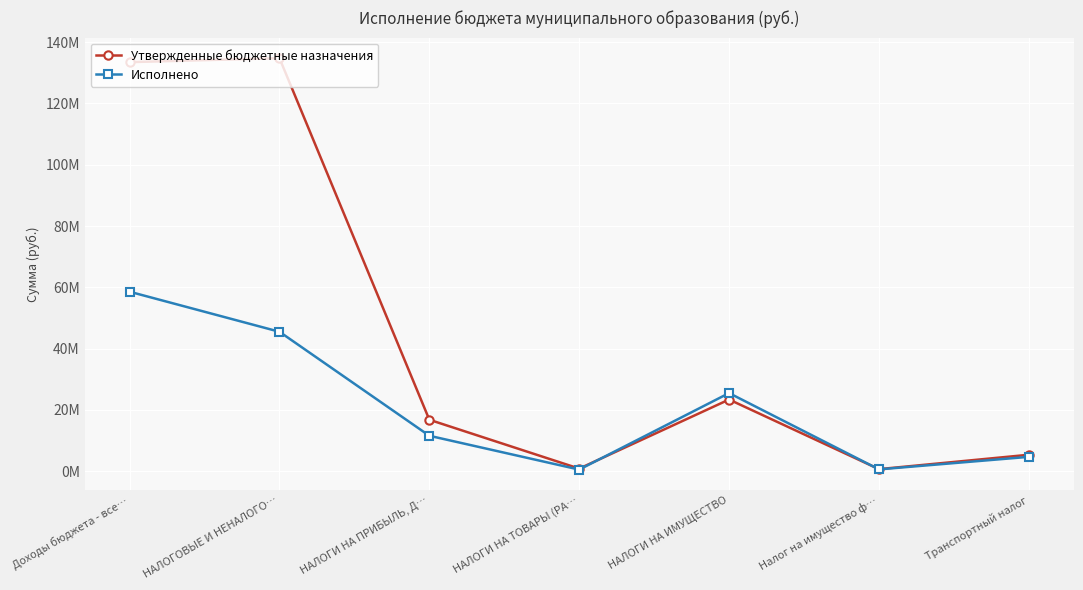

Is this an area chart (filled region under the line)?

No